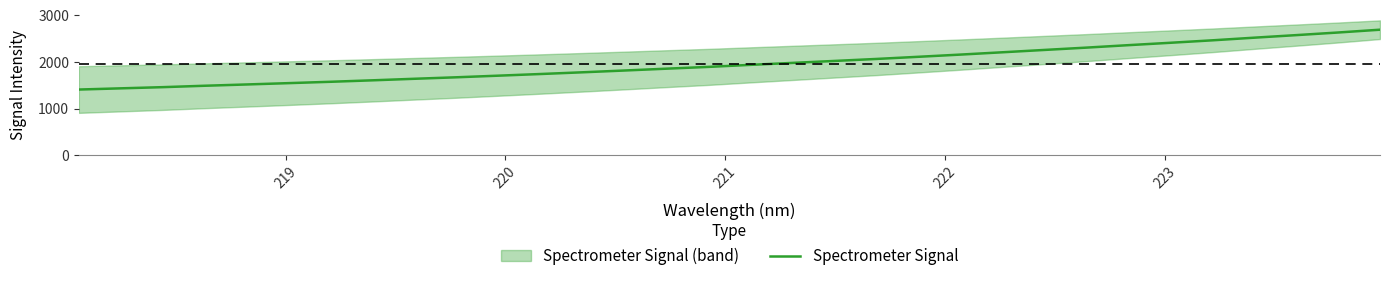

What is the maximum value for Spectrometer Signal?

2695.1